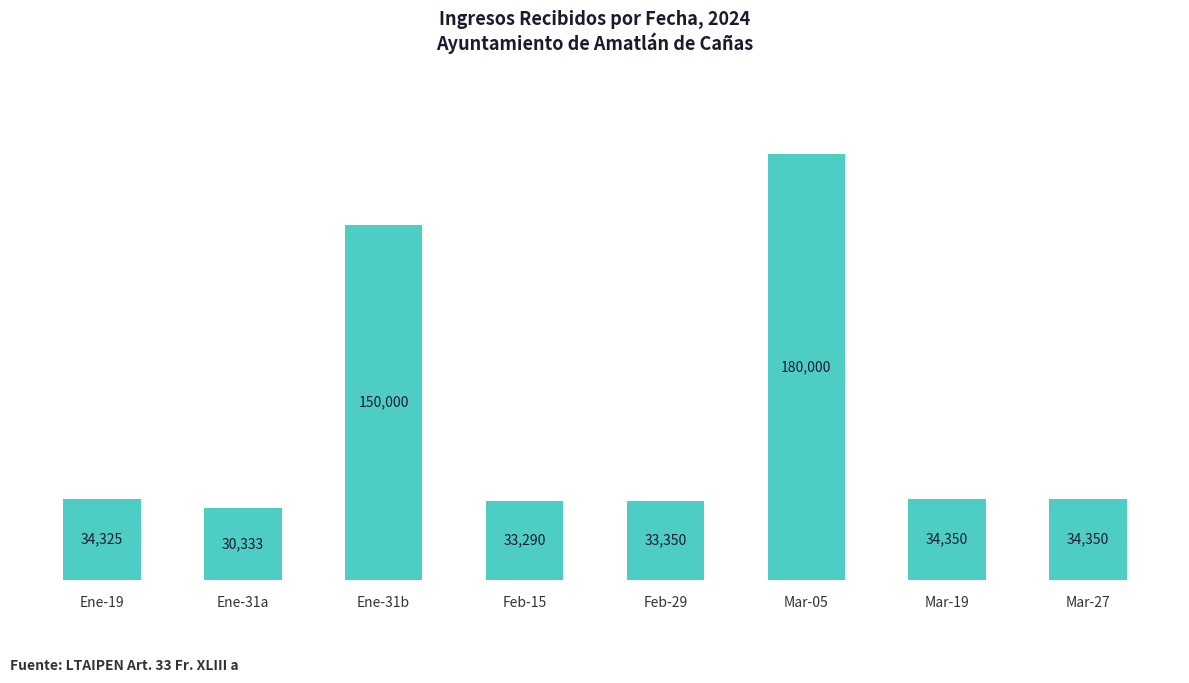

What is the difference between the values at Feb-15 and Mar-05?

146709.6